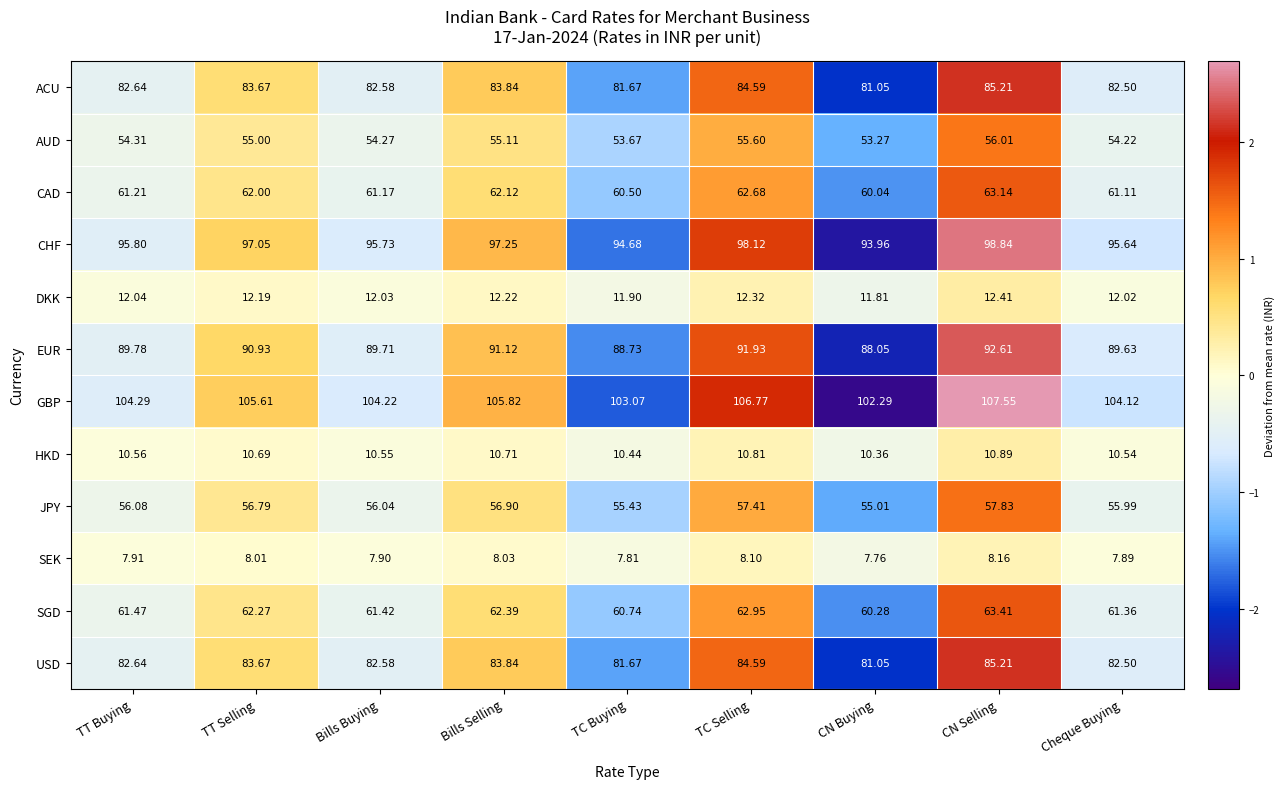

At which label does JPY first exceed 56?

TT Buying